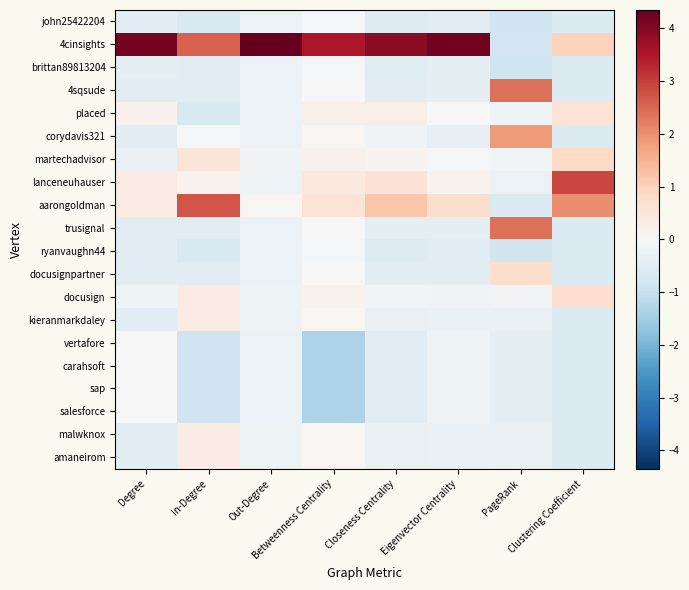

Reading right to left, list all the values displayed in this chart.

john25422204: Clustering Coefficient=-0.6	PageRank=-0.9	Eigenvector Centrality=-0.5	Closeness Centrality=-0.6	Betweenness Centrality=-0.0	Out-Degree=-0.3	In-Degree=-0.7	Degree=-0.5
4cinsights: Clustering Coefficient=1.0	PageRank=-0.8	Eigenvector Centrality=4.2	Closeness Centrality=3.9	Betweenness Centrality=3.5	Out-Degree=4.3	In-Degree=2.5	Degree=4.2
brittan89813204: Clustering Coefficient=-0.6	PageRank=-0.9	Eigenvector Centrality=-0.4	Closeness Centrality=-0.5	Betweenness Centrality=-0.0	Out-Degree=-0.3	In-Degree=-0.5	Degree=-0.4
4sqsude: Clustering Coefficient=-0.6	PageRank=2.4	Eigenvector Centrality=-0.4	Closeness Centrality=-0.4	Betweenness Centrality=-0.0	Out-Degree=-0.3	In-Degree=-0.5	Degree=-0.5
placed: Clustering Coefficient=0.6	PageRank=-0.2	Eigenvector Centrality=-0.0	Closeness Centrality=0.3	Betweenness Centrality=0.2	Out-Degree=-0.2	In-Degree=-0.7	Degree=0.2
corydavis321: Clustering Coefficient=-0.6	PageRank=1.8	Eigenvector Centrality=-0.3	Closeness Centrality=-0.1	Betweenness Centrality=0.1	Out-Degree=-0.3	In-Degree=-0.1	Degree=-0.5
martechadvisor: Clustering Coefficient=0.9	PageRank=-0.1	Eigenvector Centrality=-0.1	Closeness Centrality=0.1	Betweenness Centrality=0.2	Out-Degree=-0.1	In-Degree=0.5	Degree=-0.3
lanceneuhauser: Clustering Coefficient=2.9	PageRank=-0.2	Eigenvector Centrality=0.2	Closeness Centrality=0.6	Betweenness Centrality=0.4	Out-Degree=-0.2	In-Degree=0.1	Degree=0.4
aarongoldman: Clustering Coefficient=2.0	PageRank=-0.6	Eigenvector Centrality=0.8	Closeness Centrality=1.2	Betweenness Centrality=0.6	Out-Degree=0.1	In-Degree=2.8	Degree=0.4
trusignal: Clustering Coefficient=-0.6	PageRank=2.4	Eigenvector Centrality=-0.4	Closeness Centrality=-0.4	Betweenness Centrality=-0.0	Out-Degree=-0.3	In-Degree=-0.5	Degree=-0.5
ryanvaughn44: Clustering Coefficient=-0.6	PageRank=-0.9	Eigenvector Centrality=-0.5	Closeness Centrality=-0.6	Betweenness Centrality=-0.0	Out-Degree=-0.3	In-Degree=-0.7	Degree=-0.5
docusignpartner: Clustering Coefficient=-0.6	PageRank=0.8	Eigenvector Centrality=-0.4	Closeness Centrality=-0.5	Betweenness Centrality=0.0	Out-Degree=-0.3	In-Degree=-0.5	Degree=-0.5
docusign: Clustering Coefficient=0.7	PageRank=-0.1	Eigenvector Centrality=-0.1	Closeness Centrality=-0.1	Betweenness Centrality=0.2	Out-Degree=-0.2	In-Degree=0.3	Degree=-0.2
kieranmarkdaley: Clustering Coefficient=-0.6	PageRank=-0.3	Eigenvector Centrality=-0.3	Closeness Centrality=-0.3	Betweenness Centrality=0.1	Out-Degree=-0.2	In-Degree=0.3	Degree=-0.5
vertafore: Clustering Coefficient=-0.6	PageRank=-0.4	Eigenvector Centrality=-0.2	Closeness Centrality=-0.5	Betweenness Centrality=-1.3	Out-Degree=-0.3	In-Degree=-0.9	Degree=0.0
carahsoft: Clustering Coefficient=-0.6	PageRank=-0.4	Eigenvector Centrality=-0.2	Closeness Centrality=-0.5	Betweenness Centrality=-1.3	Out-Degree=-0.3	In-Degree=-0.9	Degree=0.0
sap: Clustering Coefficient=-0.6	PageRank=-0.4	Eigenvector Centrality=-0.2	Closeness Centrality=-0.5	Betweenness Centrality=-1.3	Out-Degree=-0.3	In-Degree=-0.9	Degree=0.0
salesforce: Clustering Coefficient=-0.6	PageRank=-0.4	Eigenvector Centrality=-0.2	Closeness Centrality=-0.5	Betweenness Centrality=-1.3	Out-Degree=-0.3	In-Degree=-0.9	Degree=0.0
malwknox: Clustering Coefficient=-0.6	PageRank=-0.3	Eigenvector Centrality=-0.3	Closeness Centrality=-0.3	Betweenness Centrality=0.1	Out-Degree=-0.2	In-Degree=0.3	Degree=-0.5
amaneirom: Clustering Coefficient=-0.6	PageRank=-0.3	Eigenvector Centrality=-0.3	Closeness Centrality=-0.3	Betweenness Centrality=0.1	Out-Degree=-0.2	In-Degree=0.3	Degree=-0.5